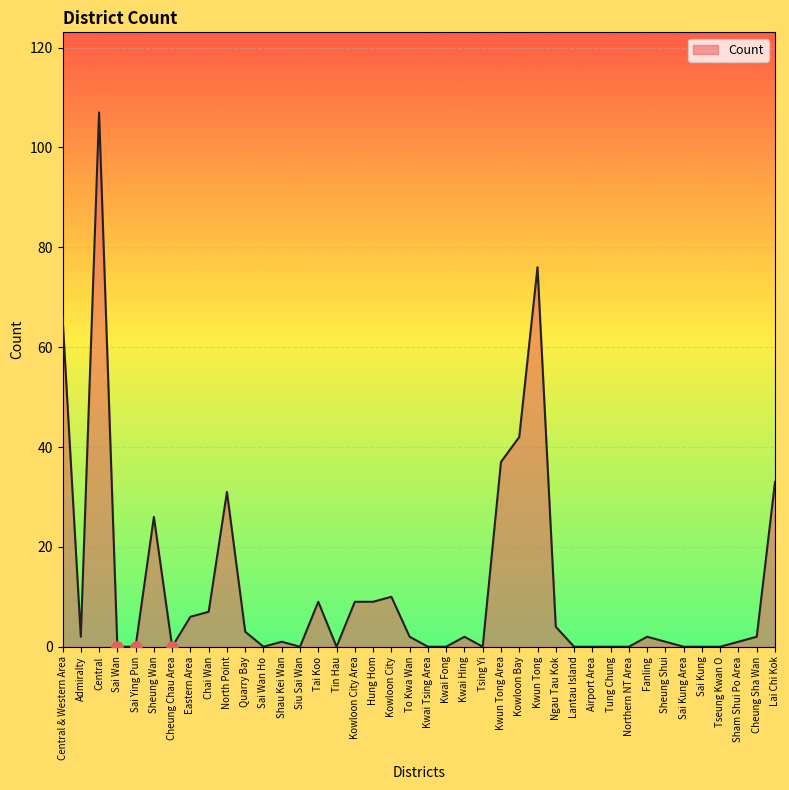

What is the difference between the maximum and minimum values?

107